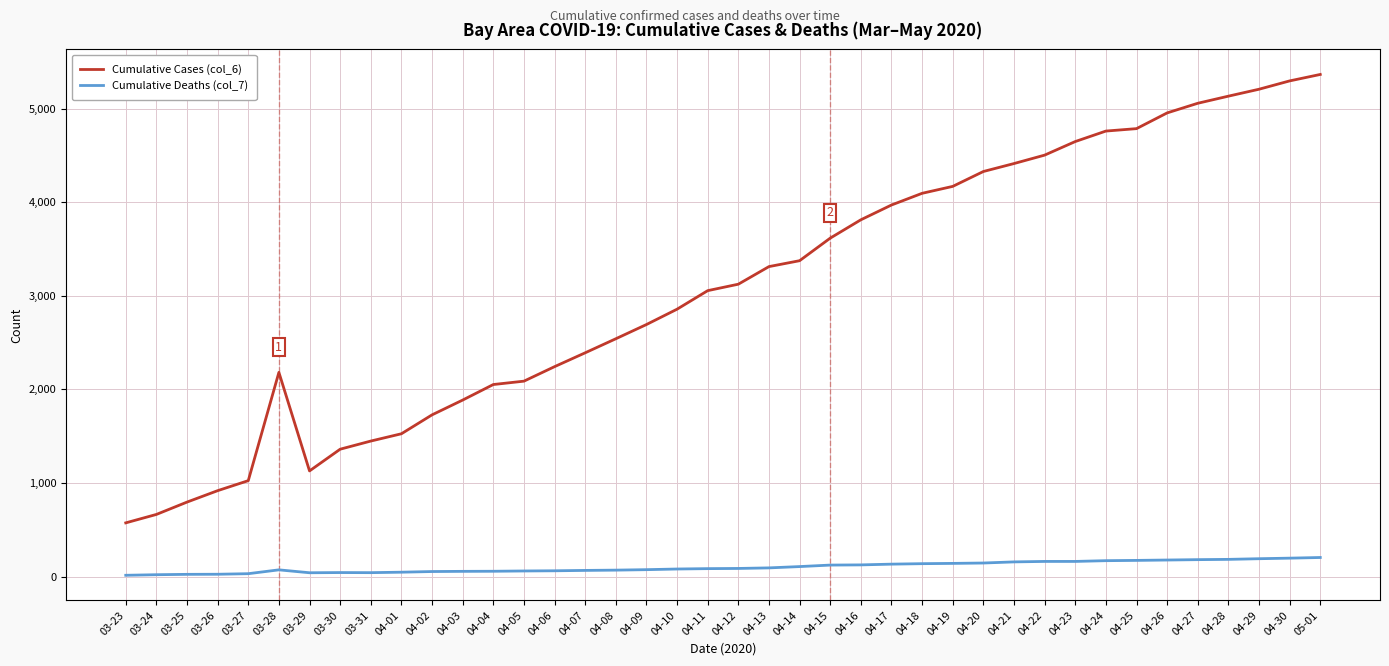

What is the approximate value of Cumulative Cases (col_6) at 03-27?

1025